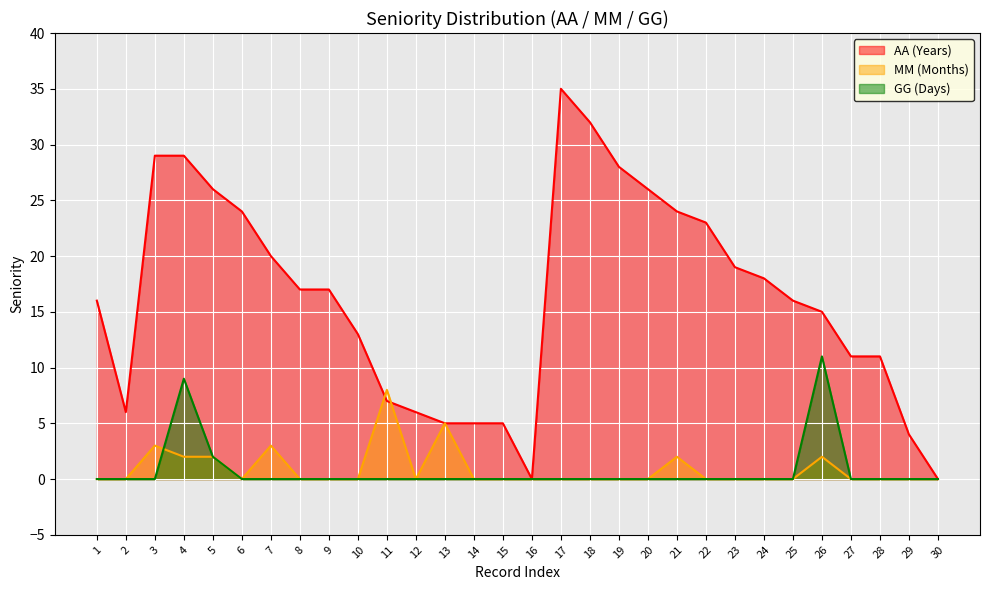

What is the value of the AA (Years) point at the 14th from the left?

5